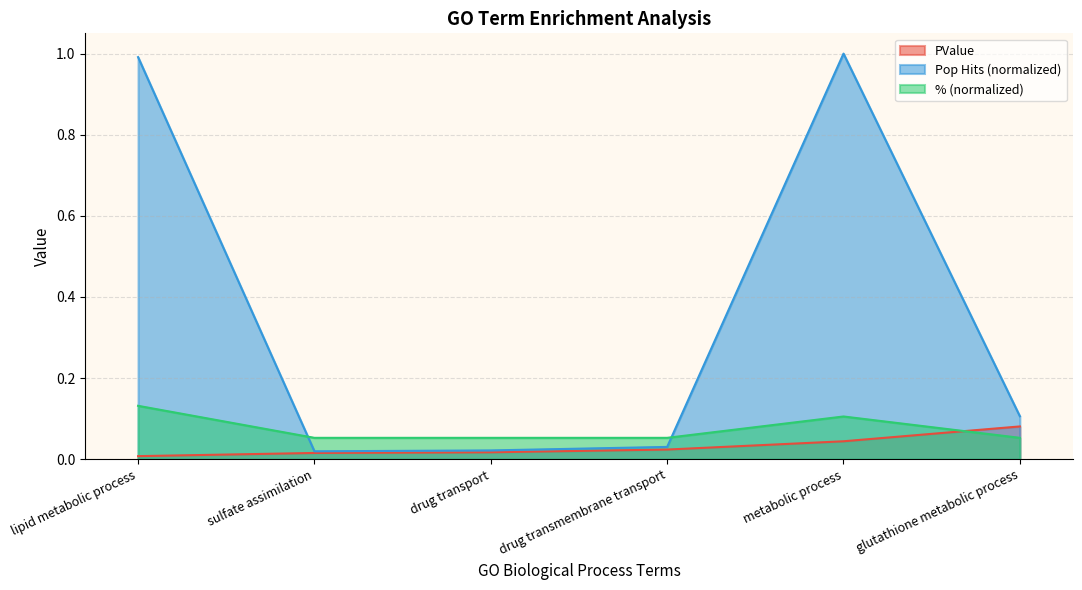

How many series are shown in this chart?

3